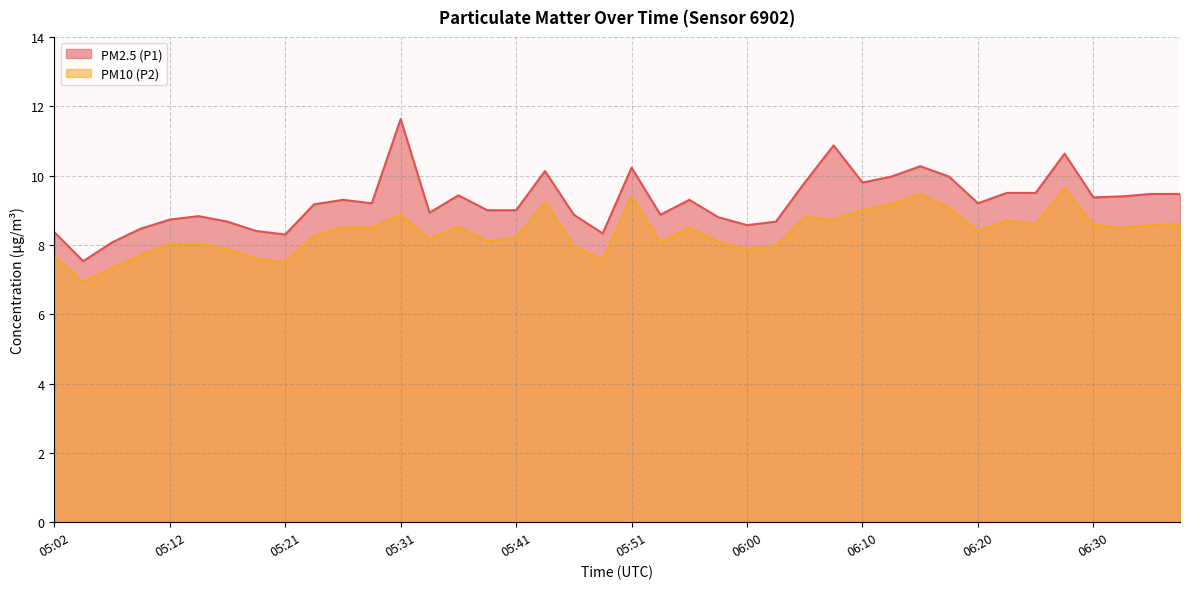

How many categories are shown in the chart?

40